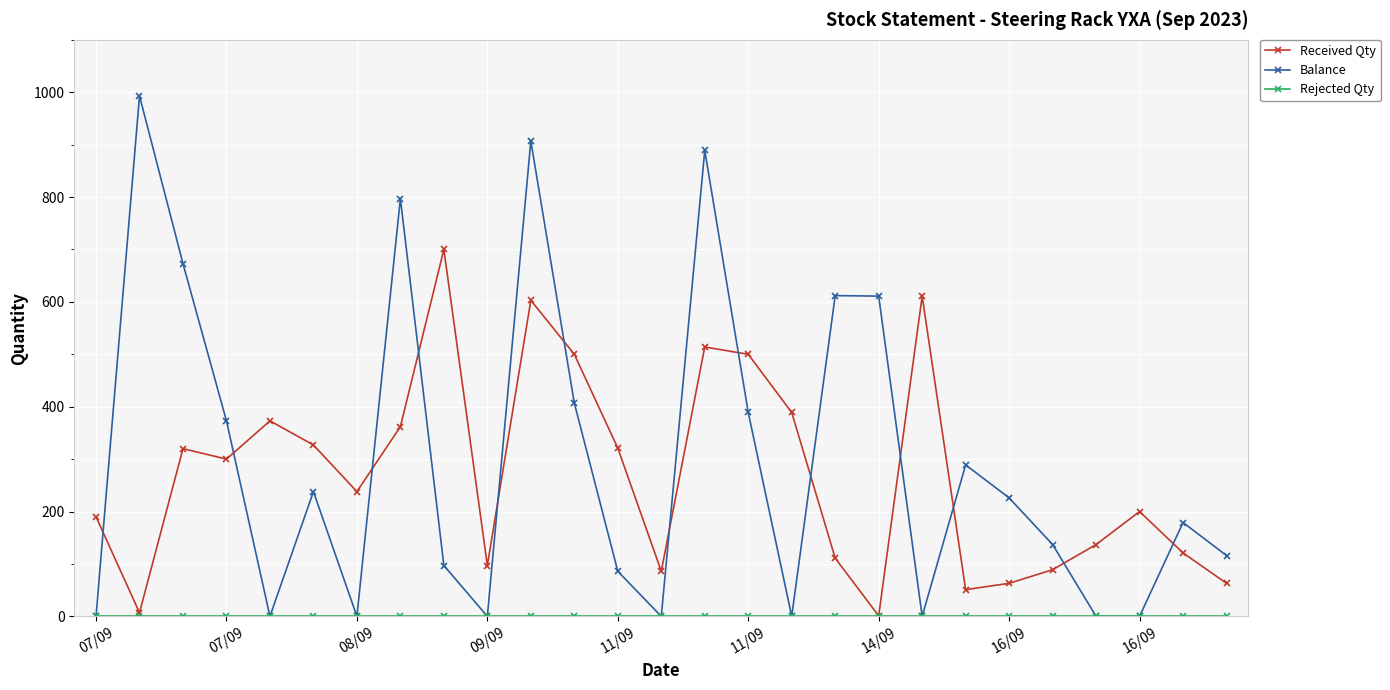

Which series has the largest total across all categories?

Balance